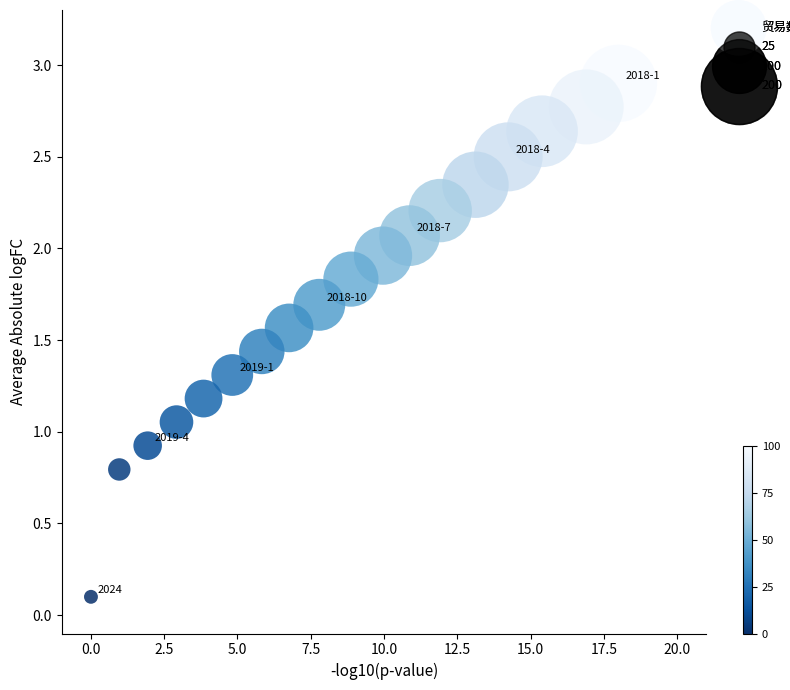

What is the range of Y values (max minus min)?

2.8